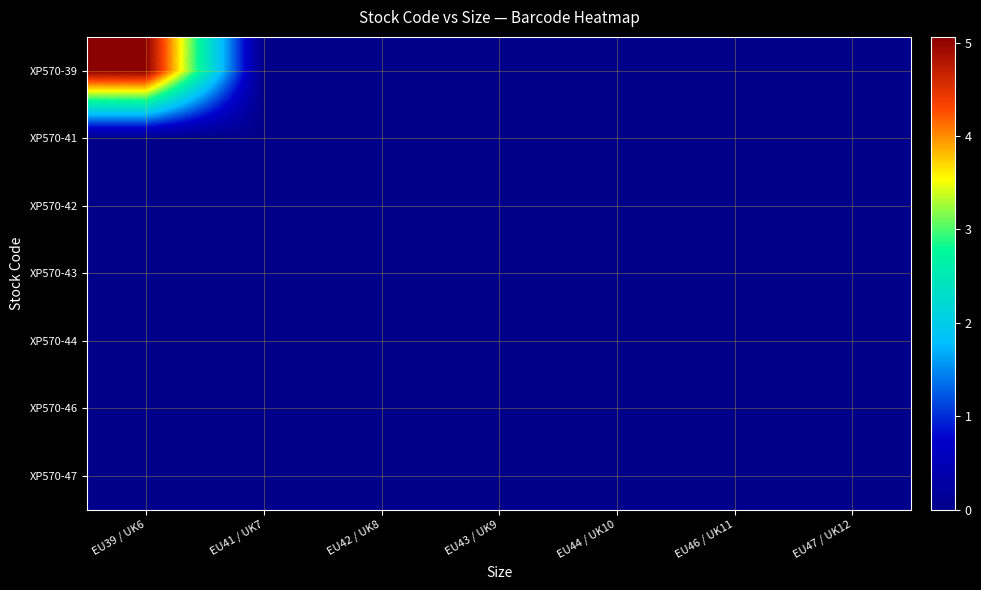

Reading left to right, transcribe all the data shown in this chart.

XP570-39: EU39 / UK6=5060345838688	EU41 / UK7=0	EU42 / UK8=0	EU43 / UK9=0	EU44 / UK10=0	EU46 / UK11=0	EU47 / UK12=0
XP570-41: EU39 / UK6=0	EU41 / UK7=0	EU42 / UK8=0	EU43 / UK9=0	EU44 / UK10=0	EU46 / UK11=0	EU47 / UK12=0
XP570-42: EU39 / UK6=0	EU41 / UK7=0	EU42 / UK8=0	EU43 / UK9=0	EU44 / UK10=0	EU46 / UK11=0	EU47 / UK12=0
XP570-43: EU39 / UK6=0	EU41 / UK7=0	EU42 / UK8=0	EU43 / UK9=0	EU44 / UK10=0	EU46 / UK11=0	EU47 / UK12=0
XP570-44: EU39 / UK6=0	EU41 / UK7=0	EU42 / UK8=0	EU43 / UK9=0	EU44 / UK10=0	EU46 / UK11=0	EU47 / UK12=0
XP570-46: EU39 / UK6=0	EU41 / UK7=0	EU42 / UK8=0	EU43 / UK9=0	EU44 / UK10=0	EU46 / UK11=0	EU47 / UK12=0
XP570-47: EU39 / UK6=0	EU41 / UK7=0	EU42 / UK8=0	EU43 / UK9=0	EU44 / UK10=0	EU46 / UK11=0	EU47 / UK12=0